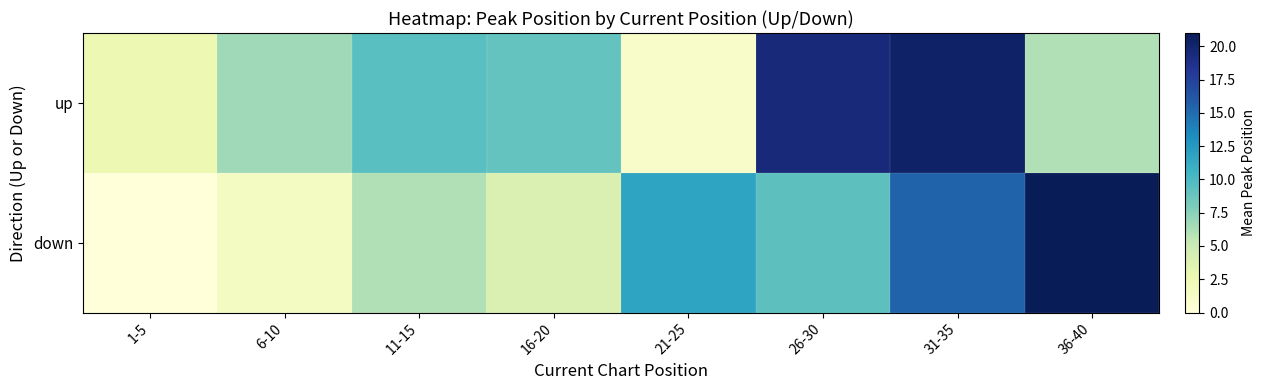

Reading right to left, list all the values displayed in this chart.

up: 36-40=6.0	31-35=20.3	26-30=19.5	21-25=1.0	16-20=9.0	11-15=9.5	6-10=6.7	1-5=2.6
down: 36-40=21.0	31-35=15.5	26-30=9.3	21-25=11.8	16-20=4.0	11-15=6.0	6-10=1.5	1-5=0.0